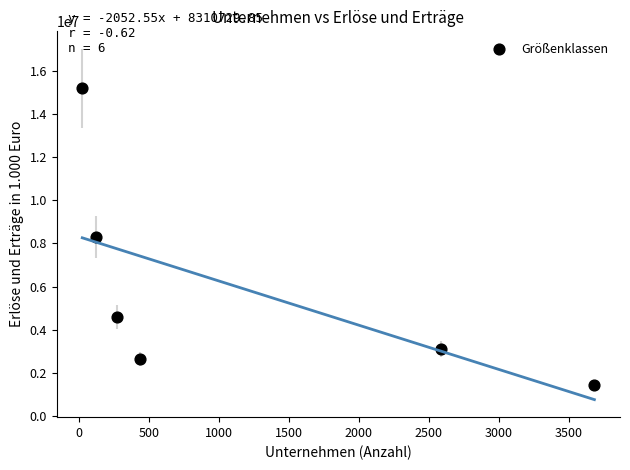

What is the average Y value?

5872980